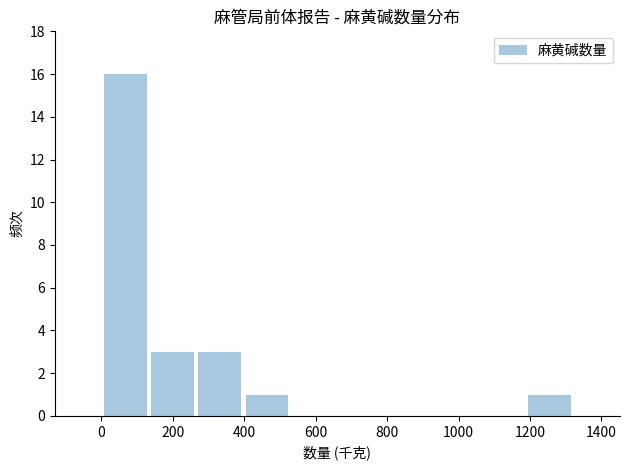

How tall is the bar that spans 140 to 260 on the x-axis? Neither the bar edges nor the heights are printed on the chart, so give them approximately, as read against the axes.

3